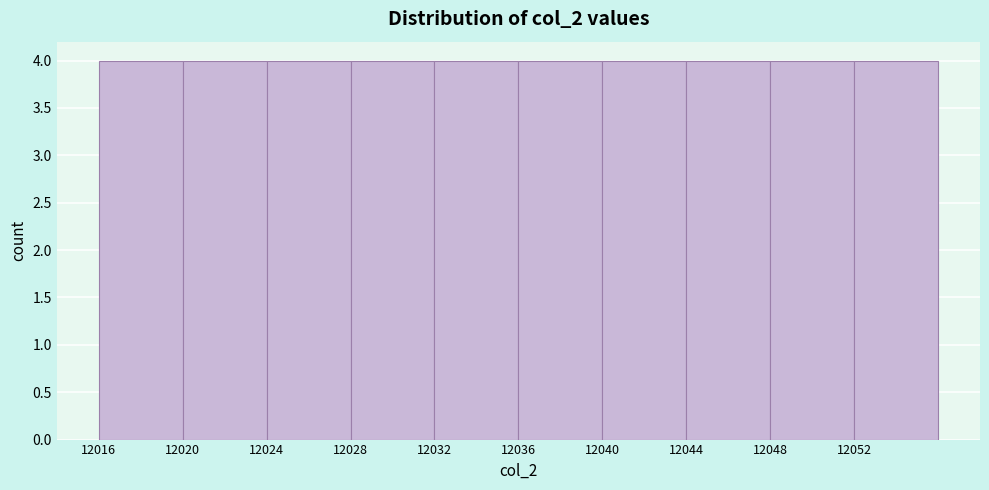

What is the height of the bar covering 12048 to 12052 on the x-axis? The values are not printed on the chart, so give them approximately, as read against the axis.

4